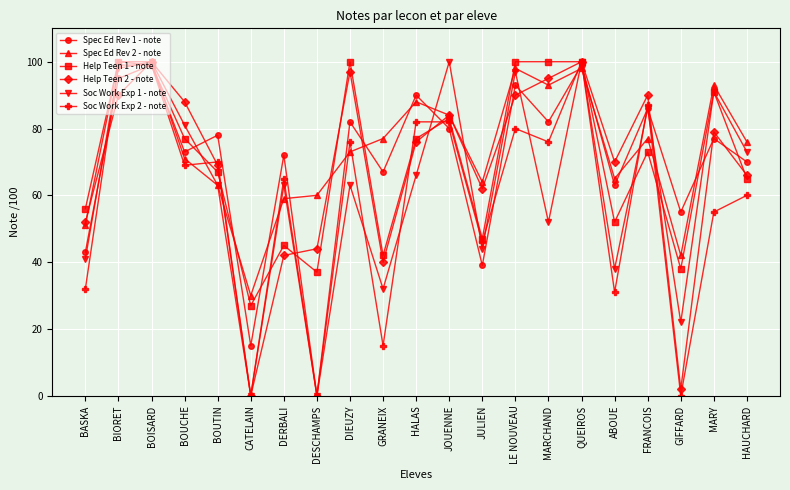

What is the minimum value for Spec Ed Rev 2 - note?

30